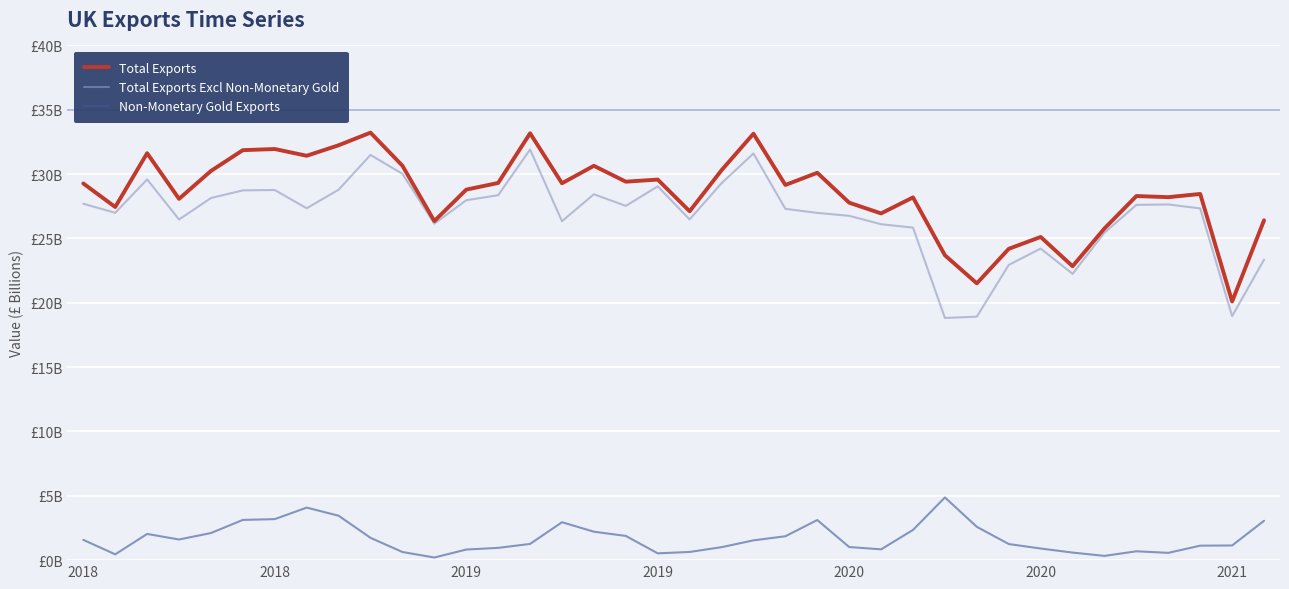

What are all the series names shown in the legend?

Total Exports, Total Exports Excl Non-Monetary Gold, Non-Monetary Gold Exports